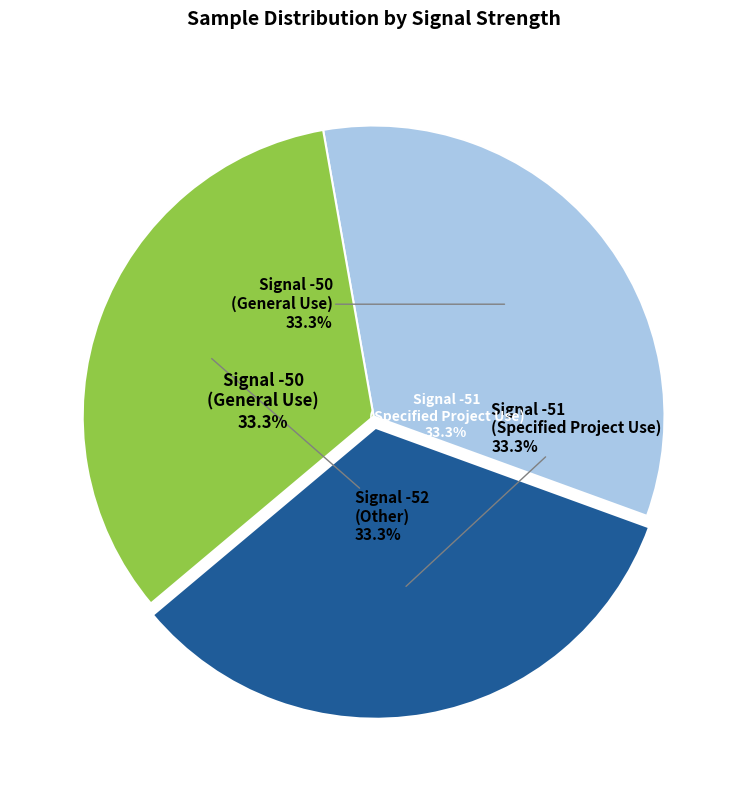

To the nearest percent, what percentage of the pie is -51?

33%